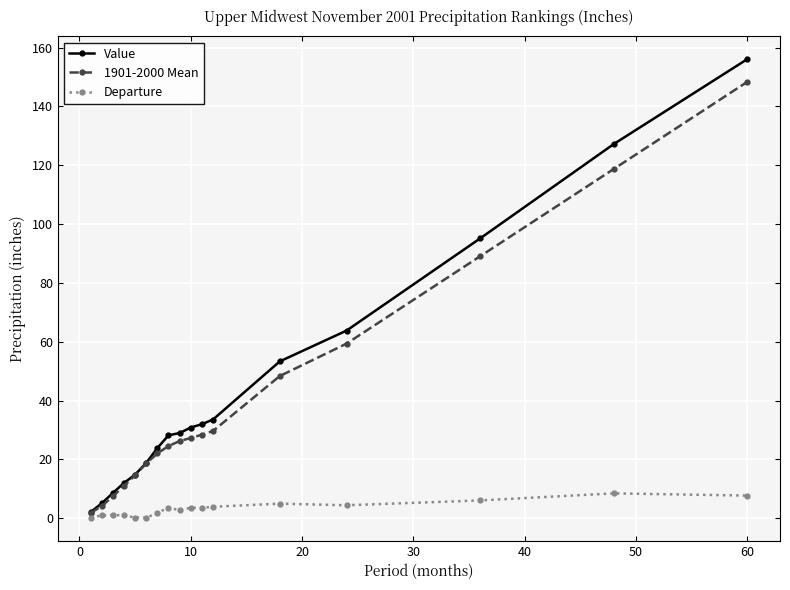

What is the average value of the Departure series?

3.2